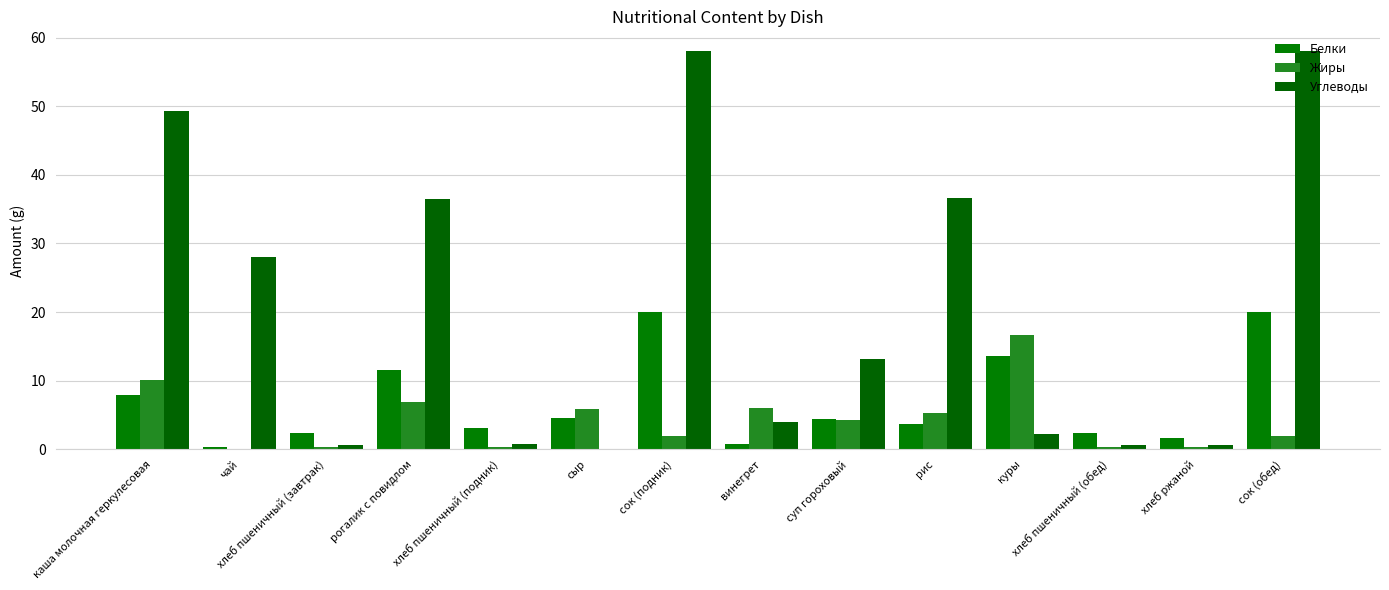

What is the label of the 8th bar from the right?

сок (подник)